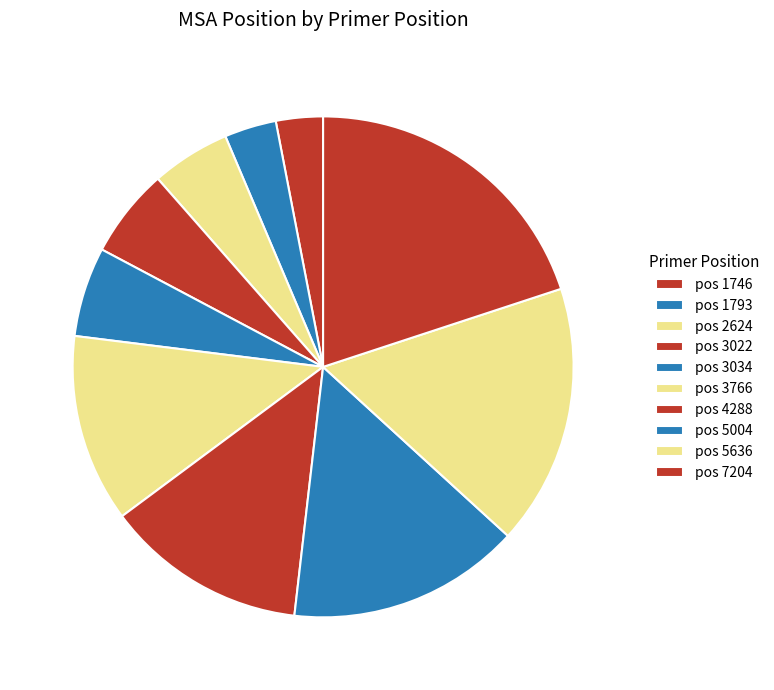

What is the largest slice in the pie chart?

7204